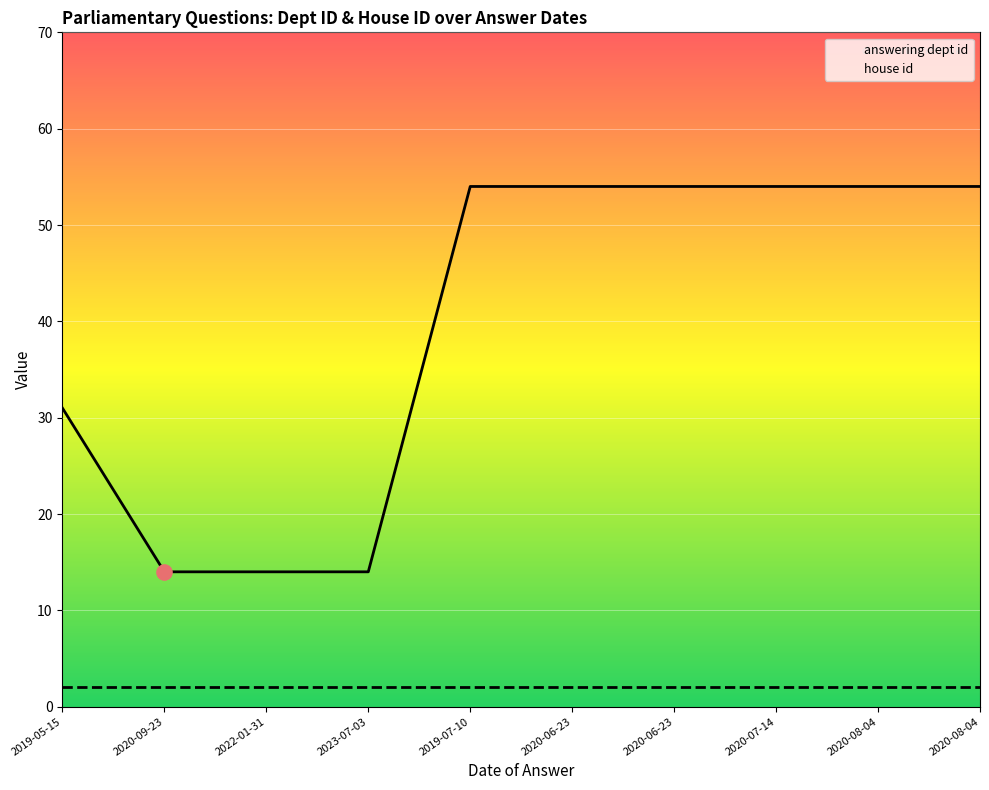

At how many categories does at least one series exceed 16?

7